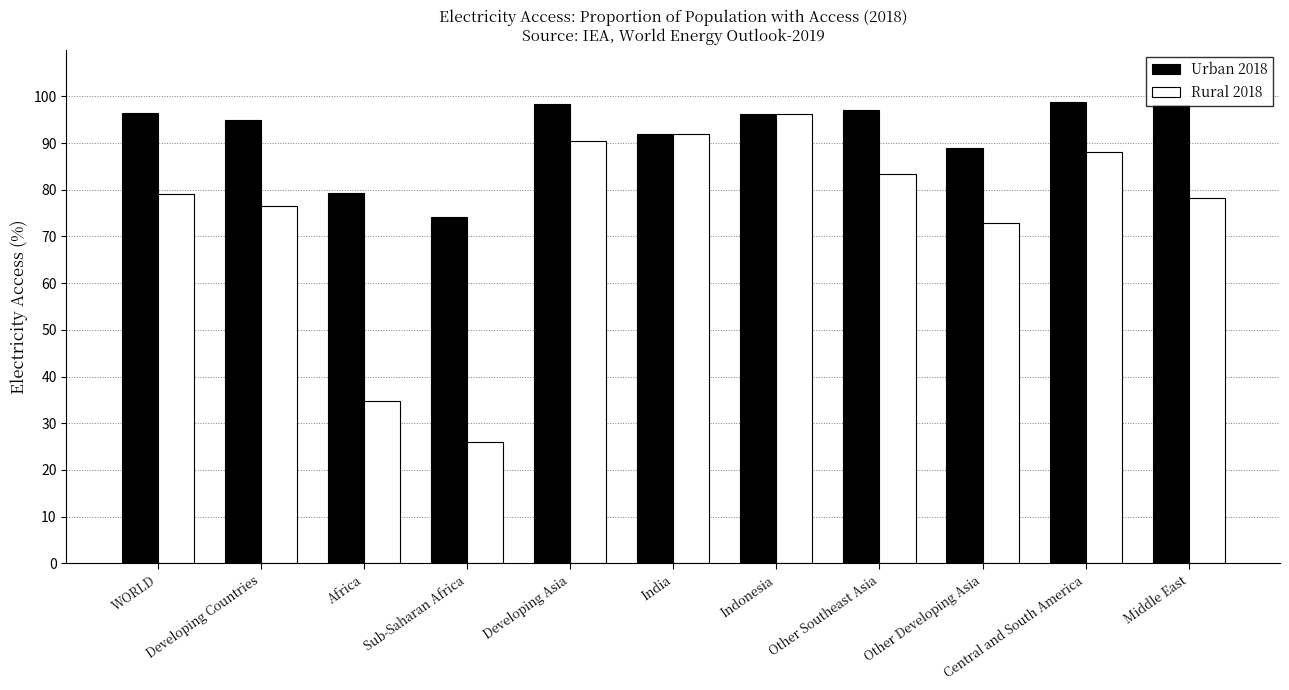

Count the number of categories in the chart.

11